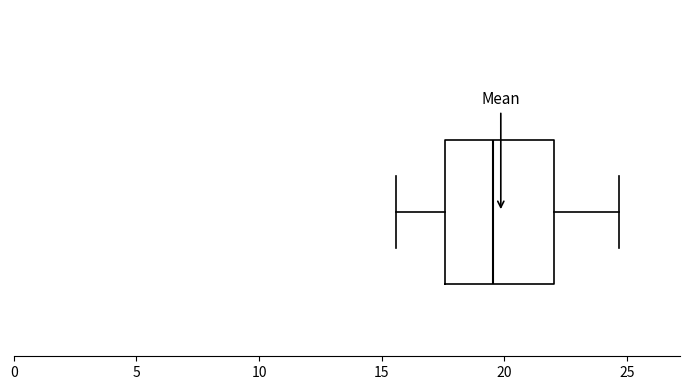

Read this box plot against the x-axis: the position of the median line, the range covered by the box, and the ends of both whiskers. The values are not printed on the chart, so give them approximately, as read against the axis.

median 19.5, box 17.5 to 22.0, whiskers 15.5 to 24.5